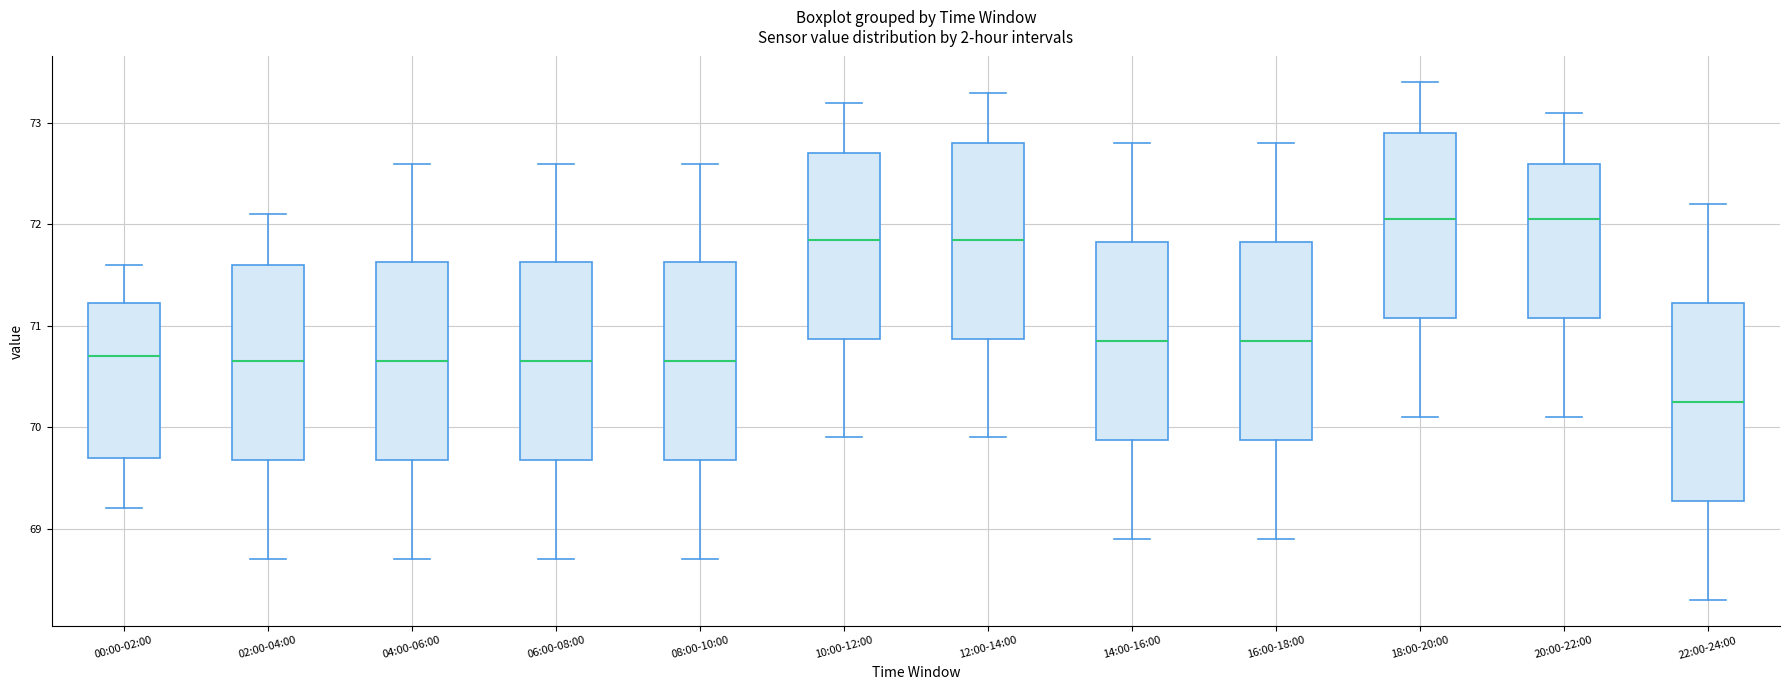

Which box has the lowest median line?

22:00-24:00